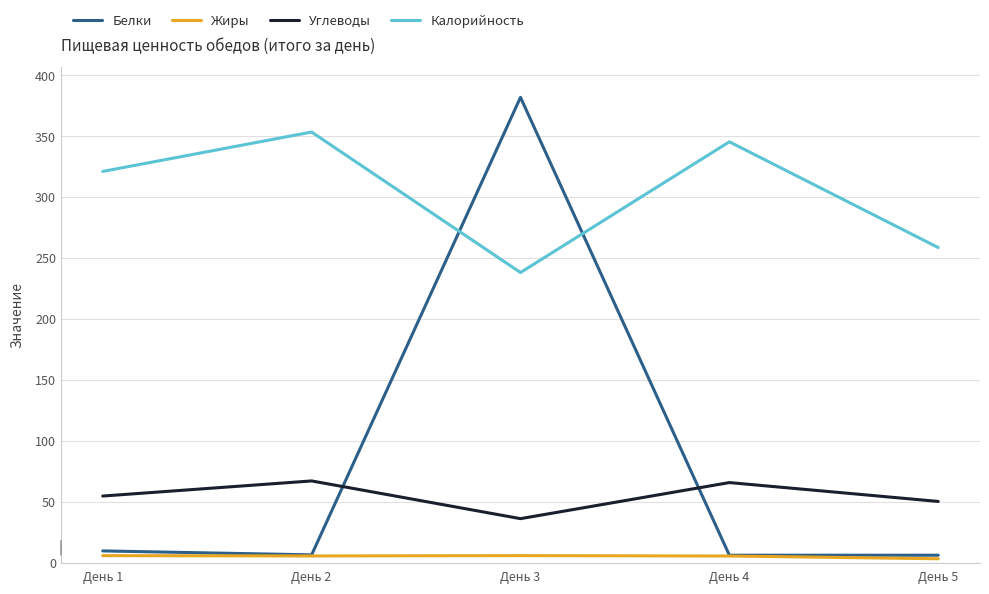

Which series has the largest range (max minus min)?

Белки